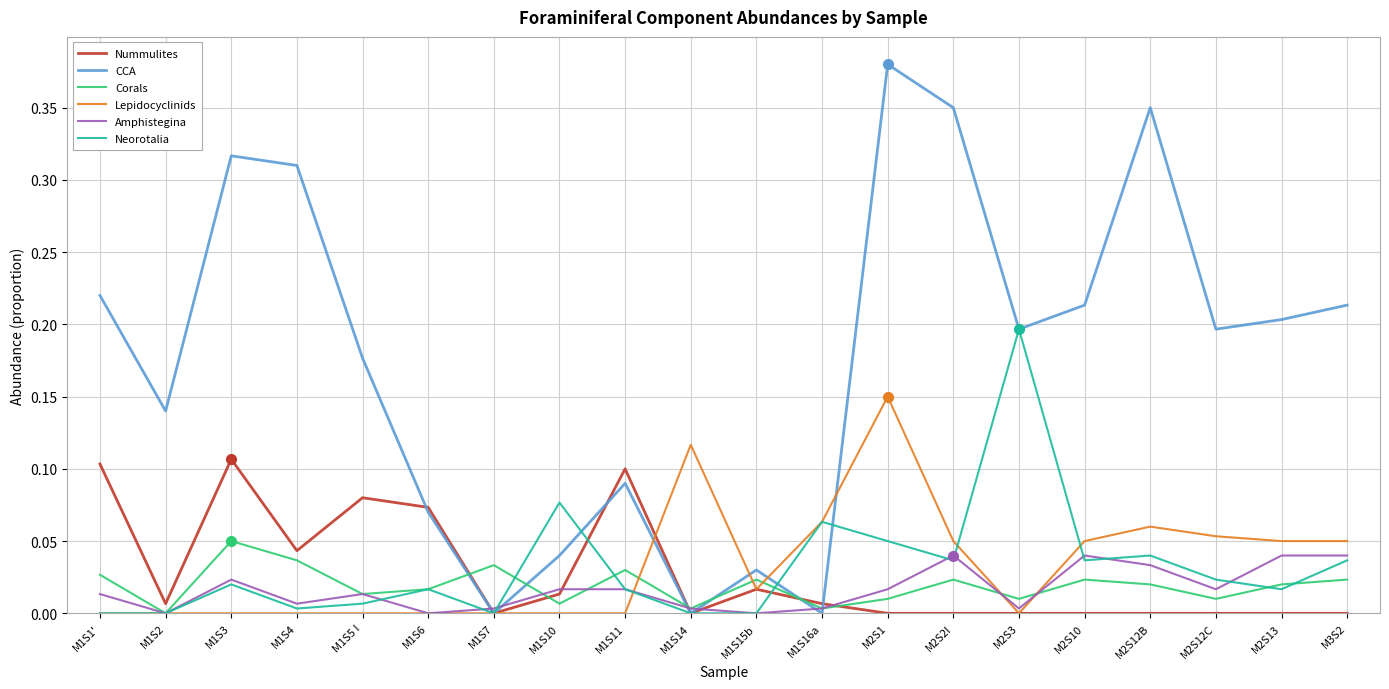

What position from the right is M1S6?

15